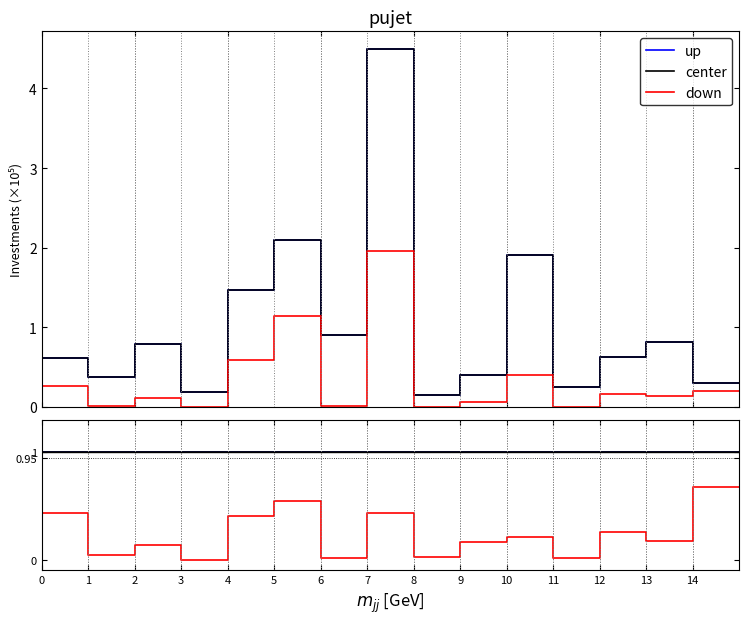

How many lines are shown in the chart?

3